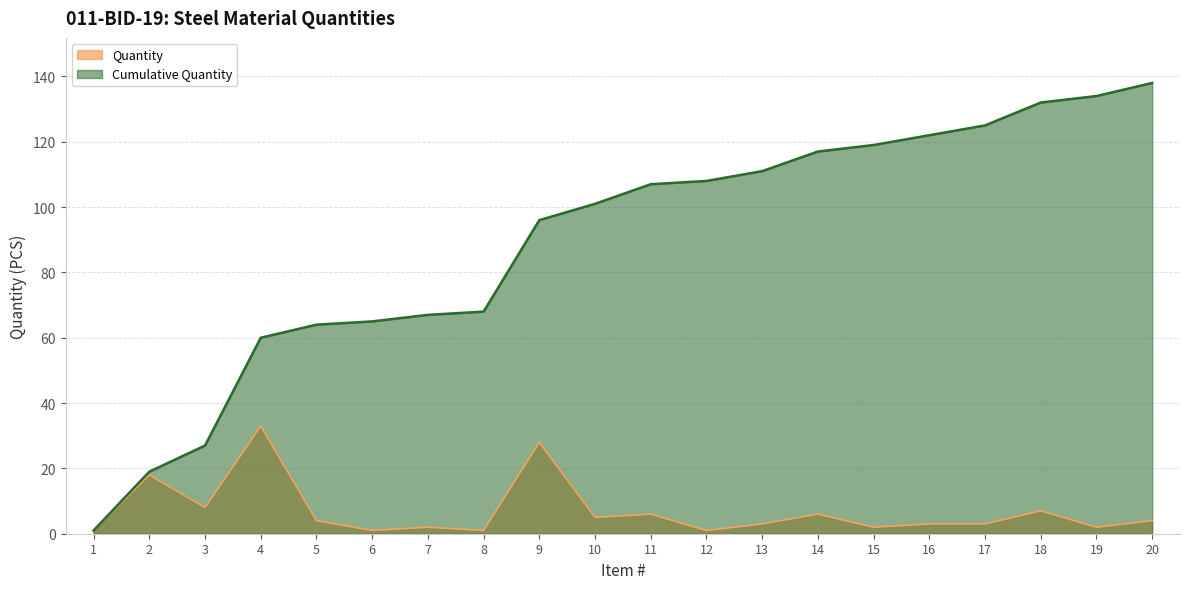

Reading left to right, extract all data points from this chart.

Quantity: 1=1	2=18	3=8	4=33	5=4	6=1	7=2	8=1	9=28	10=5	11=6	12=1	13=3	14=6	15=2	16=3	17=3	18=7	19=2	20=4
Cumulative Quantity: 1=1	2=19	3=27	4=60	5=64	6=65	7=67	8=68	9=96	10=101	11=107	12=108	13=111	14=117	15=119	16=122	17=125	18=132	19=134	20=138